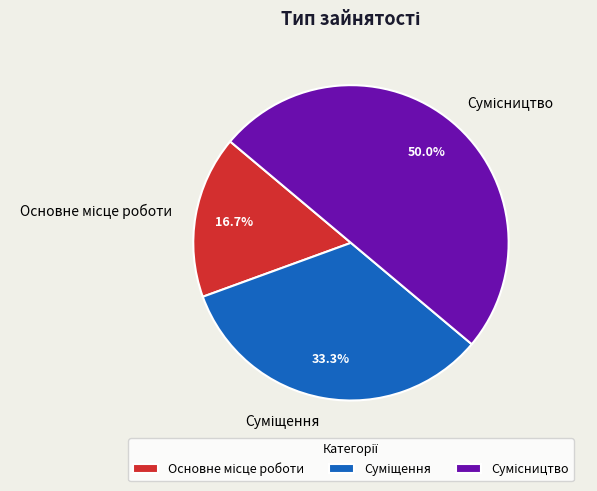

To the nearest percent, what is the difference between the largest and smallest slice percentages?

33%